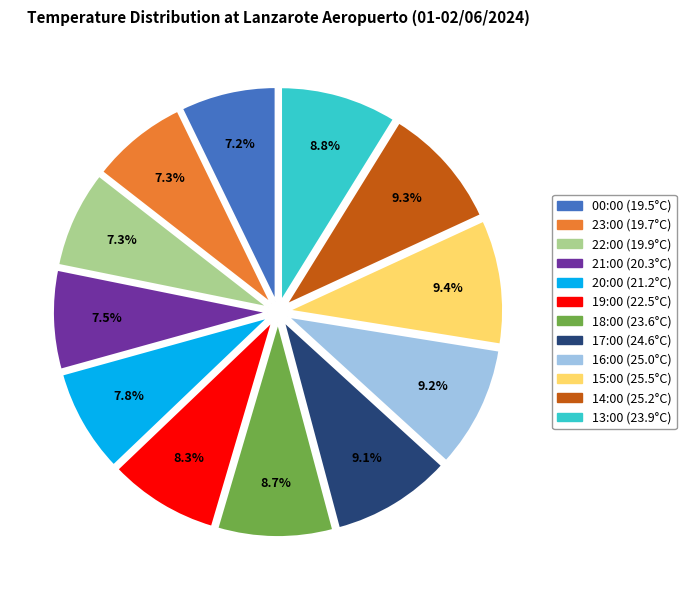

What is the total percentage of 23:00 and 13:00?

16.1%